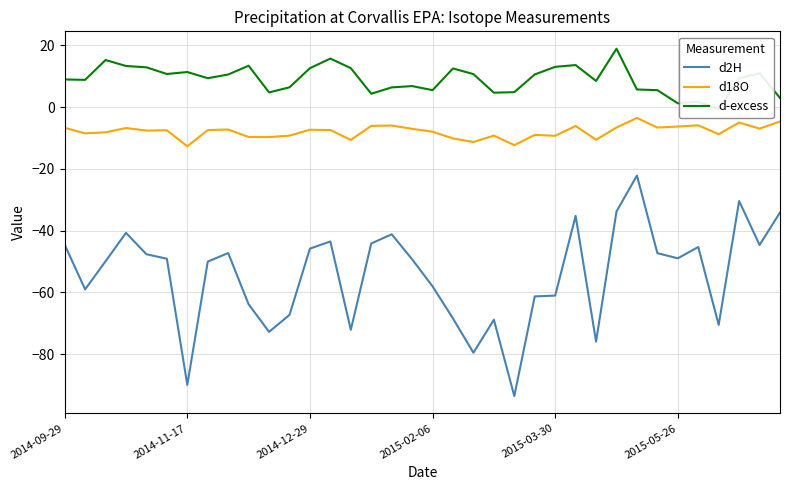

Which series has the largest range (max minus min)?

d2H